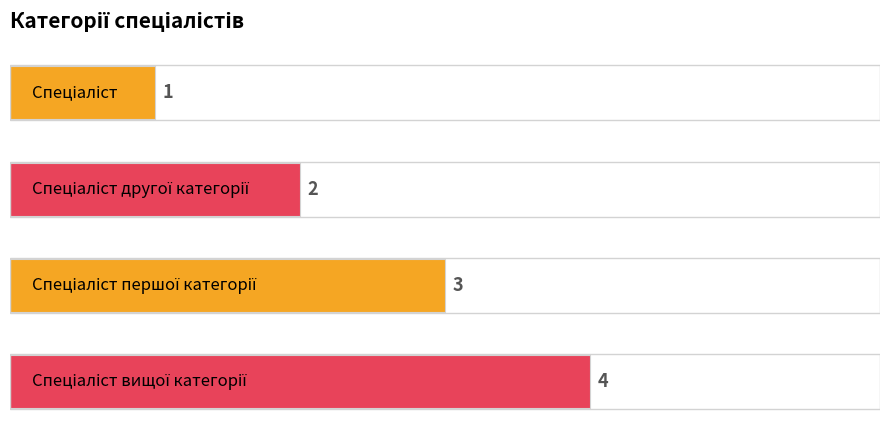

How many series are shown in this chart?

1